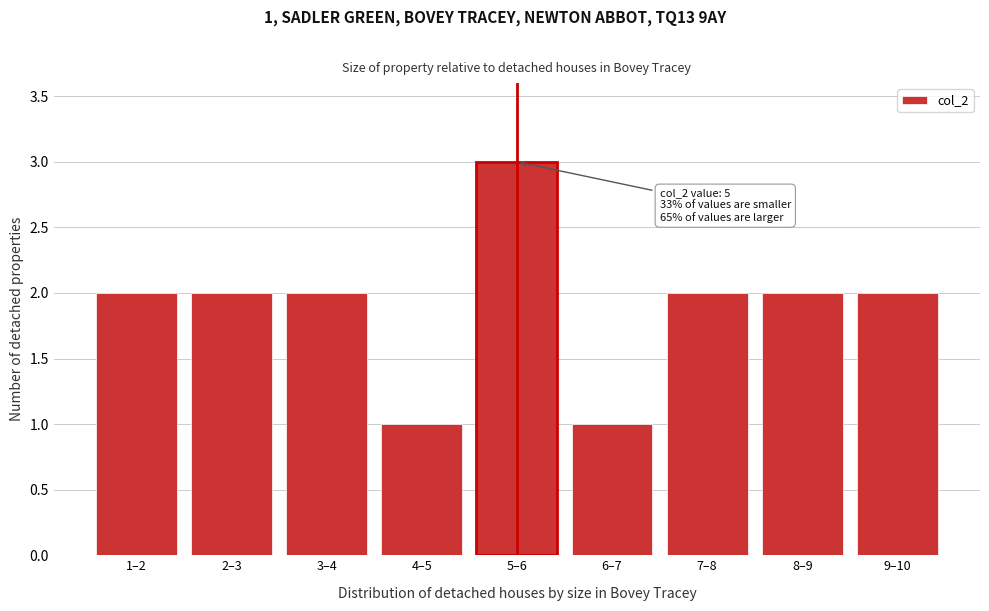

Reading left to right, extract all data points from this chart.

1–2=2	2–3=2	3–4=2	4–5=1	5–6=3	6–7=1	7–8=2	8–9=2	9–10=2